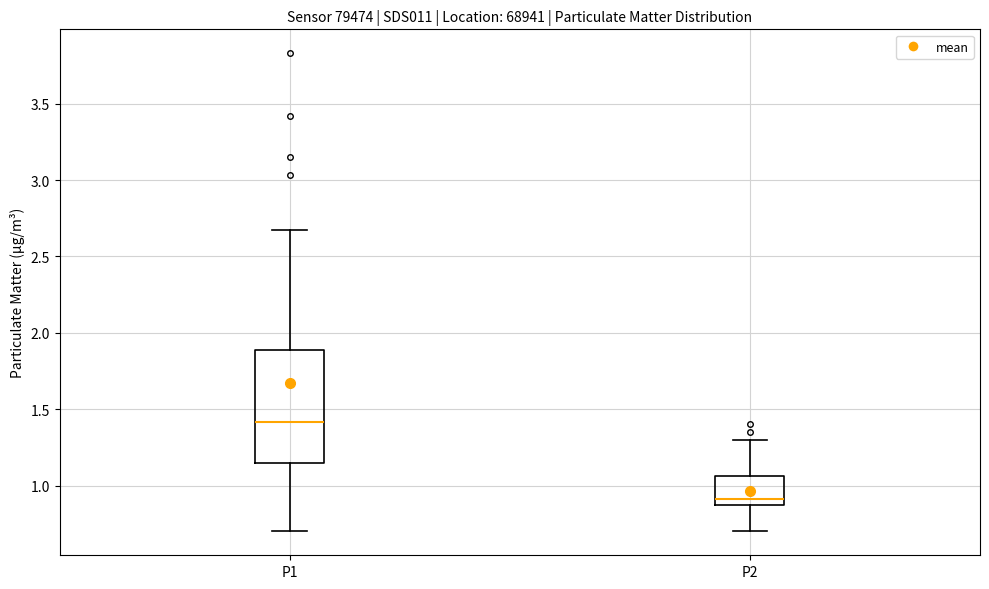

Reading left to right, read every box against the y-axis: the position of its median line, the range the box covers, and the ends of its whiskers. The values are not printed on the chart, so give them approximately, as read against the axis.

P1: median 1.40, box 1.15 to 1.90, whiskers 0.70 to 2.65
P2: median 0.90, box 0.85 to 1.05, whiskers 0.70 to 1.30